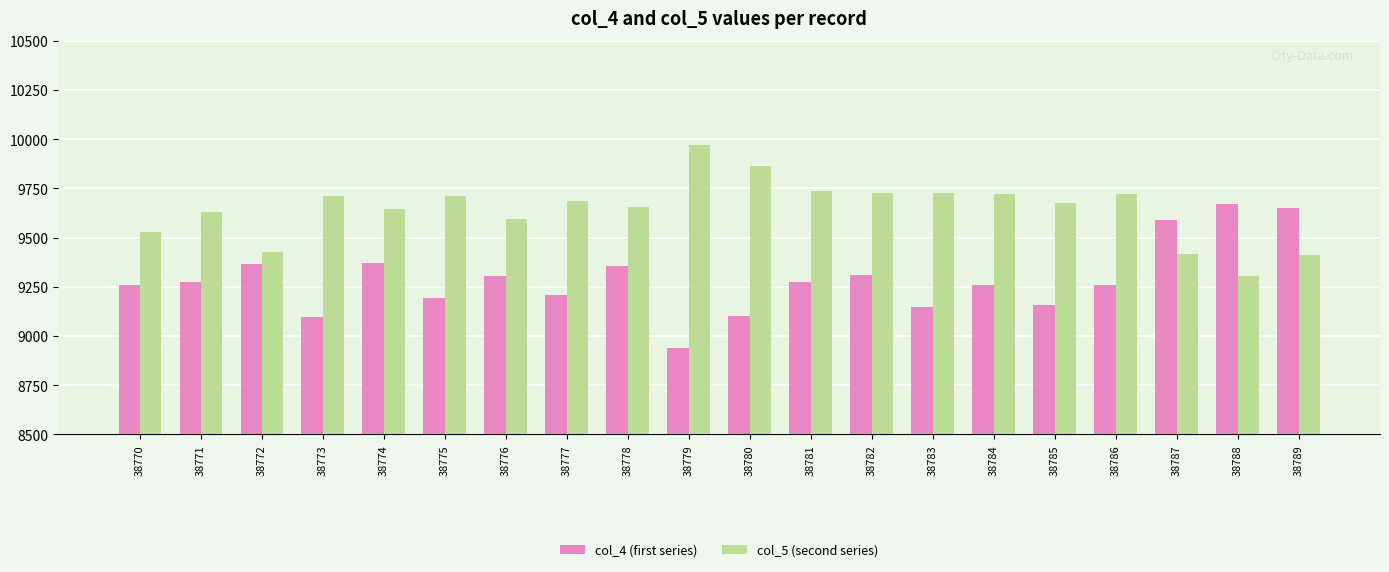

Does the chart contain any negative values?

No